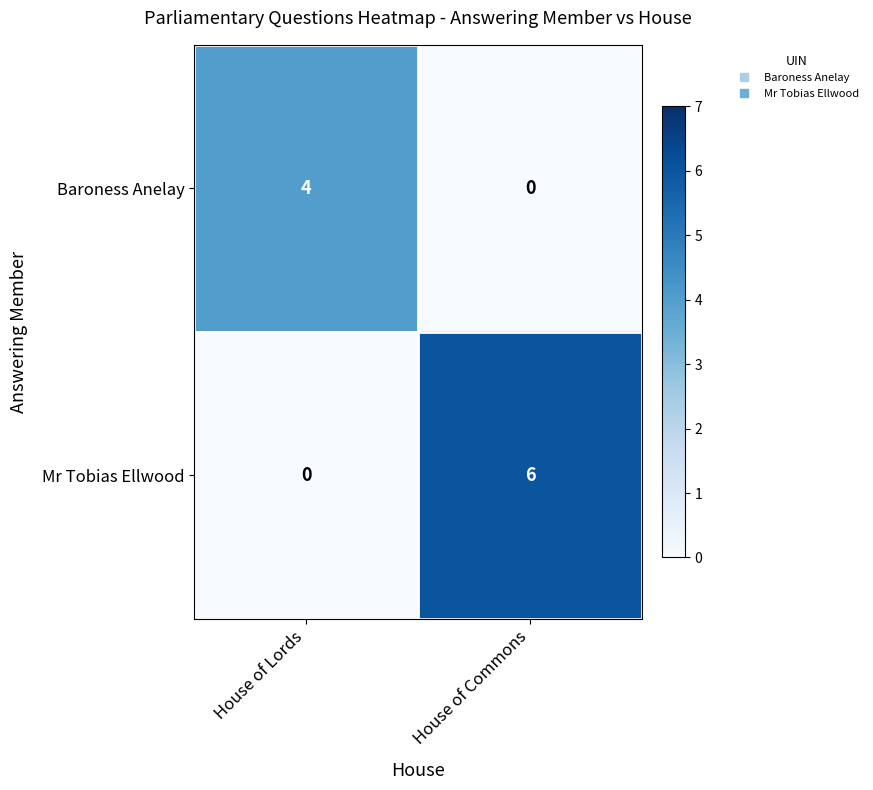

What is the total value across all series at House of Lords?

4